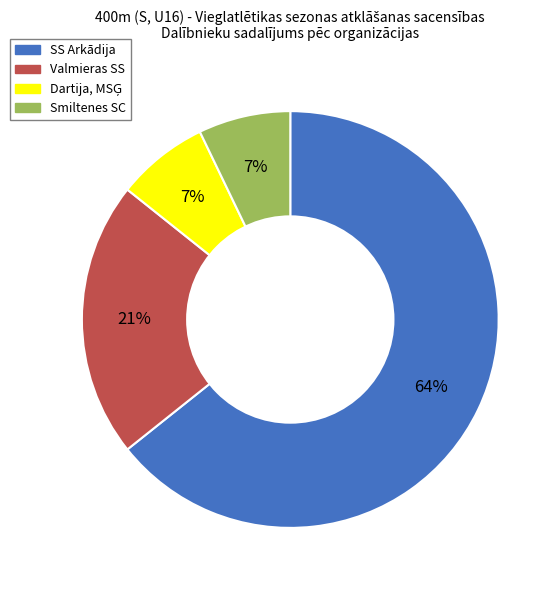

To the nearest percent, what is the average slice percentage?

25%